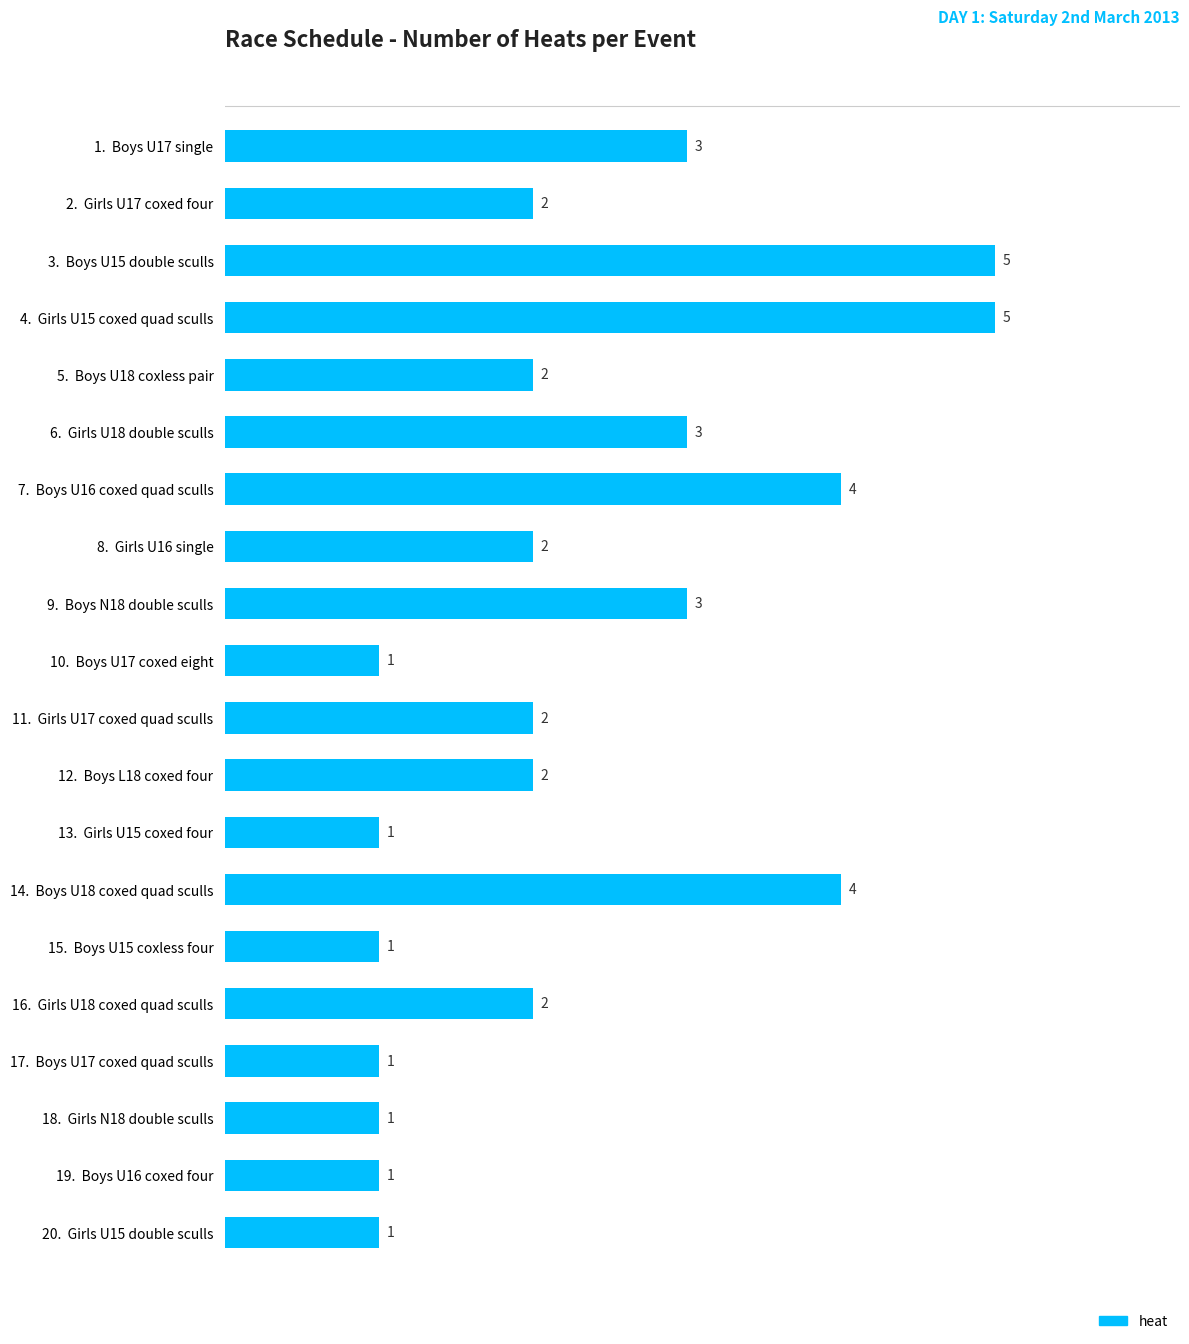

What is the difference between the second highest and minimum values?

4